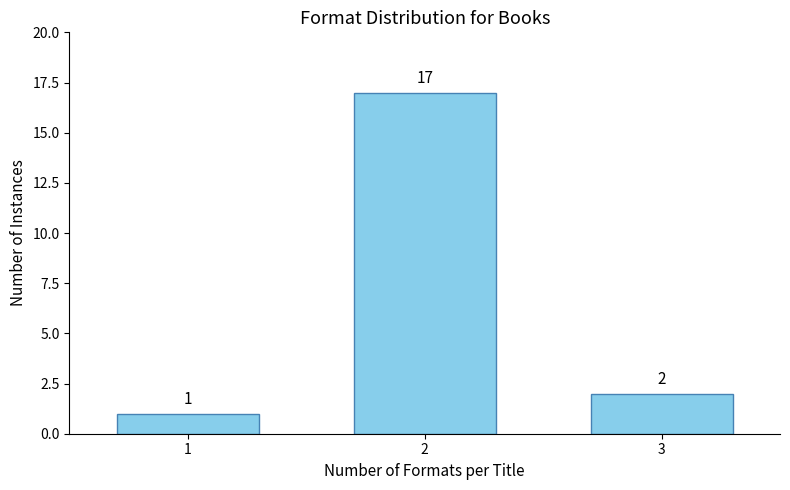

Reading left to right, list all the values displayed in this chart.

1=1	2=17	3=2